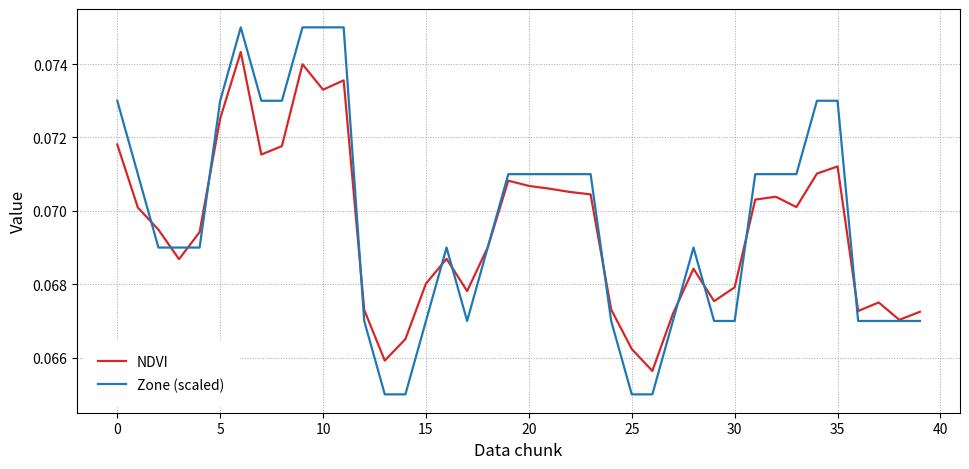

Which series has the widest spread of values?

Zone (scaled)